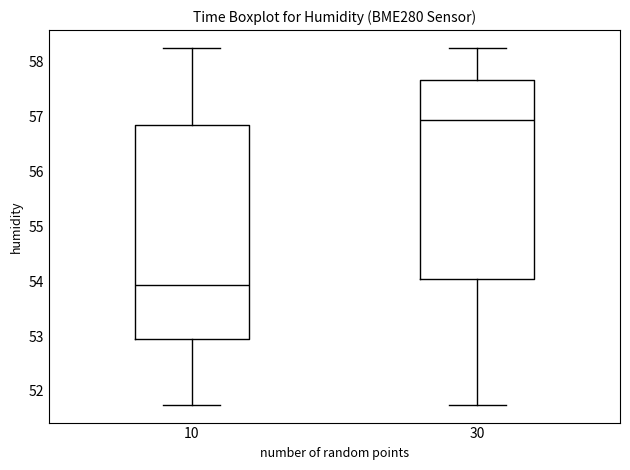

Reading left to right, transcribe this box plot: for each box, give where its median line is, the range the box spans, and where its two whiskers end, as read against the y-axis. The values are not printed on the chart, so give them approximately, as read against the axis.

10: median 53.9, box 53.0 to 56.8, whiskers 51.8 to 58.2
30: median 56.9, box 54.0 to 57.7, whiskers 51.8 to 58.2